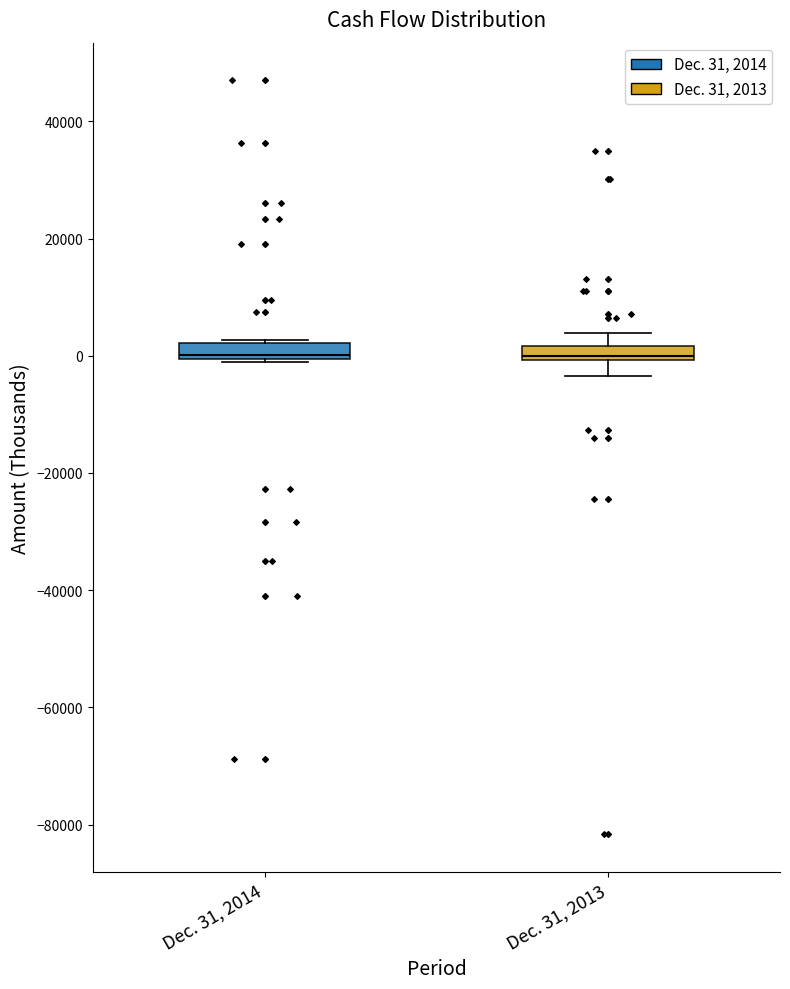

Where is the lower edge of the box for Dec. 31, 2013 on the y-axis? The values are not printed on the chart, so give them approximately, as read against the axis.

0